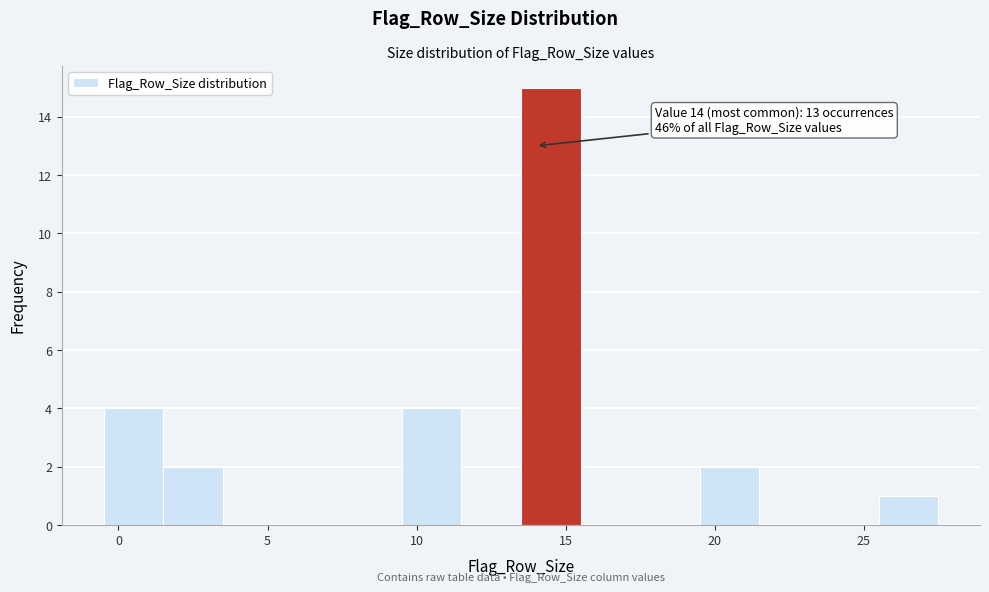

Which range on the x-axis has the tallest bar?

13.5 to 15.5